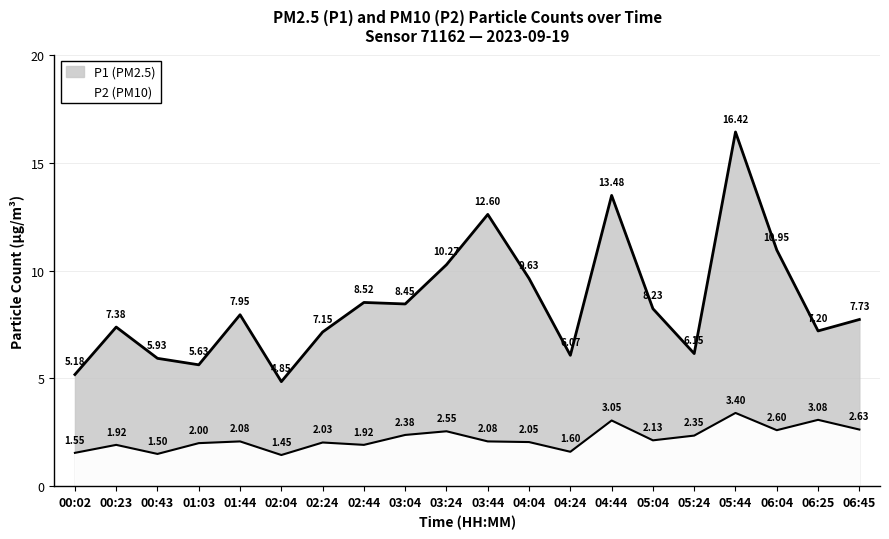

At how many categories does at least one series exceed 1?

20